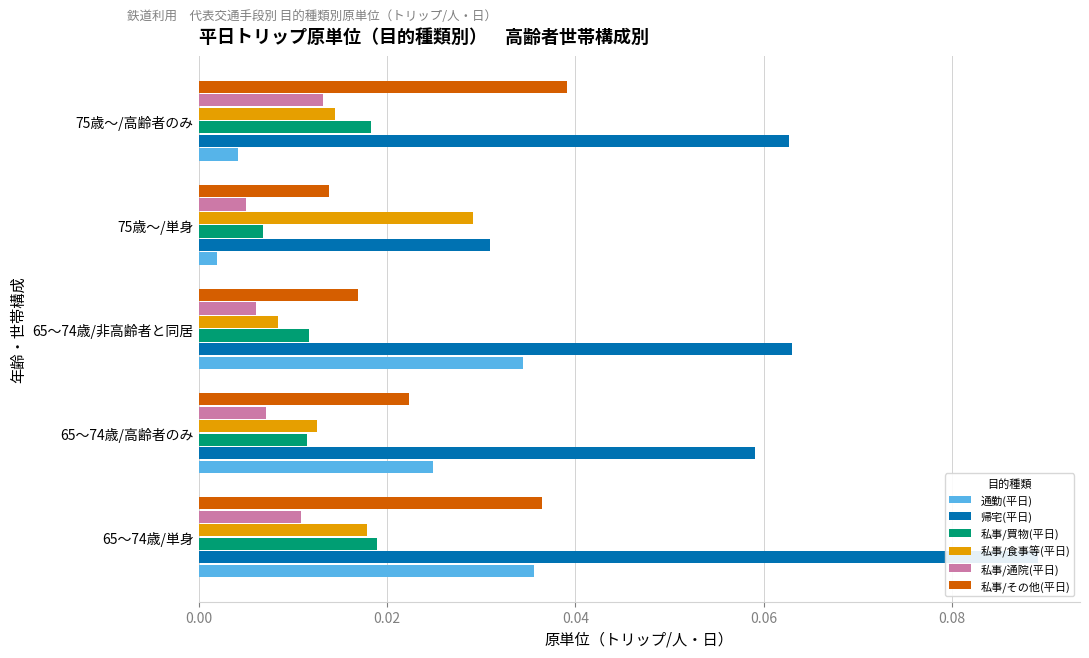

Reading left to right, transcribe all the data shown in this chart.

通勤(平日): 0.0	0.0	0.0	0.0	0.0
帰宅(平日): 0.1	0.1	0.1	0.0	0.1
私事/買物(平日): 0.0	0.0	0.0	0.0	0.0
私事/食事等(平日): 0.0	0.0	0.0	0.0	0.0
私事/通院(平日): 0.0	0.0	0.0	0.0	0.0
私事/その他(平日): 0.0	0.0	0.0	0.0	0.0